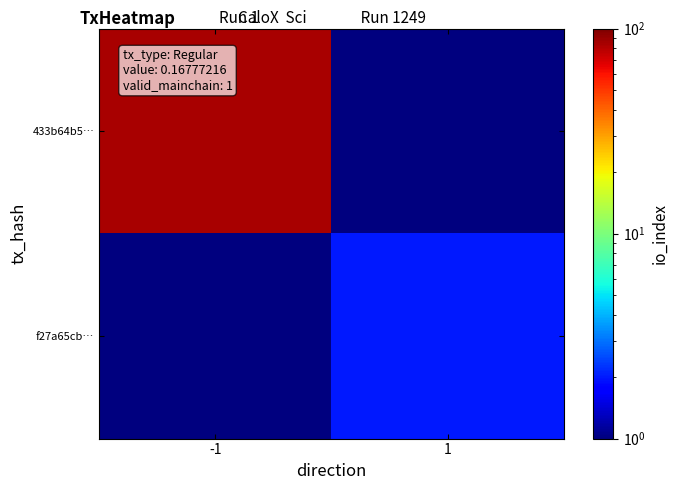

Reading left to right, what are all the values shown in this chart?

433b64b5…: -1=85.0	1=0.5
f27a65cb…: -1=0.5	1=2.0